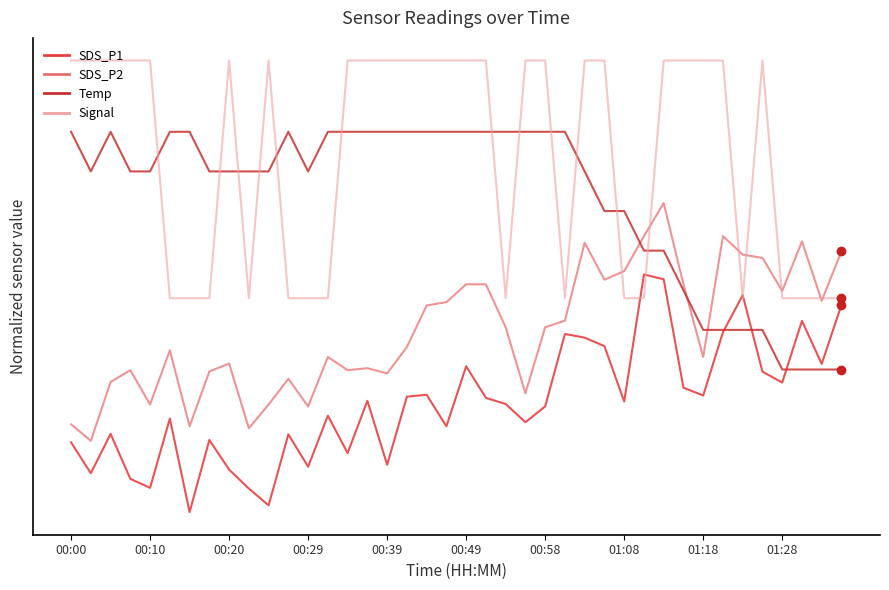

True or false: Signal has more than 2 interior local peaks.

True